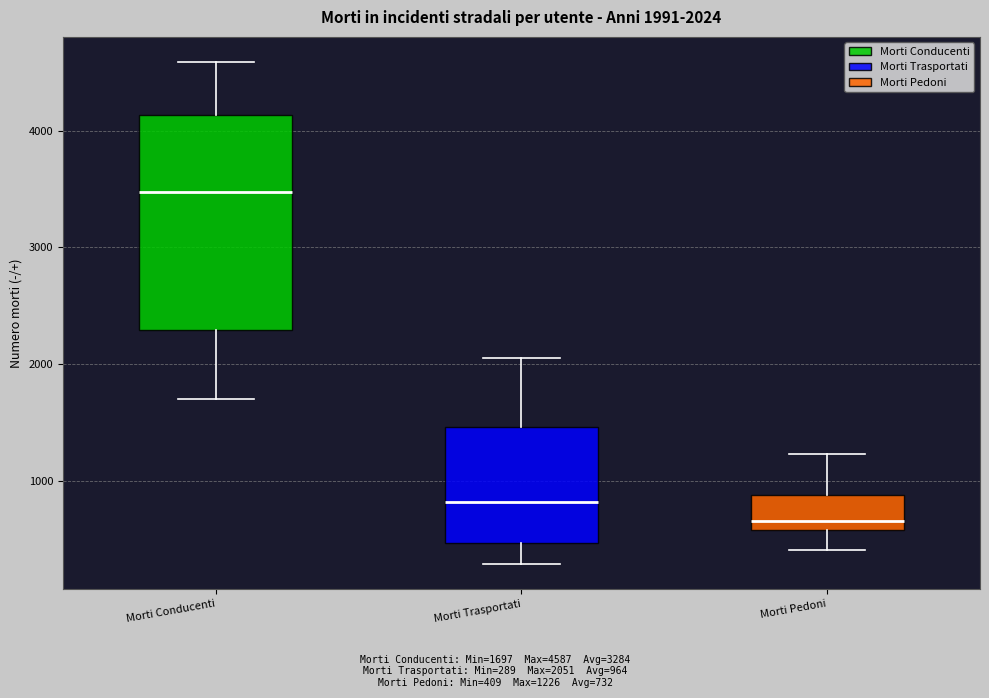

Which box has the lowest median line?

Morti Pedoni